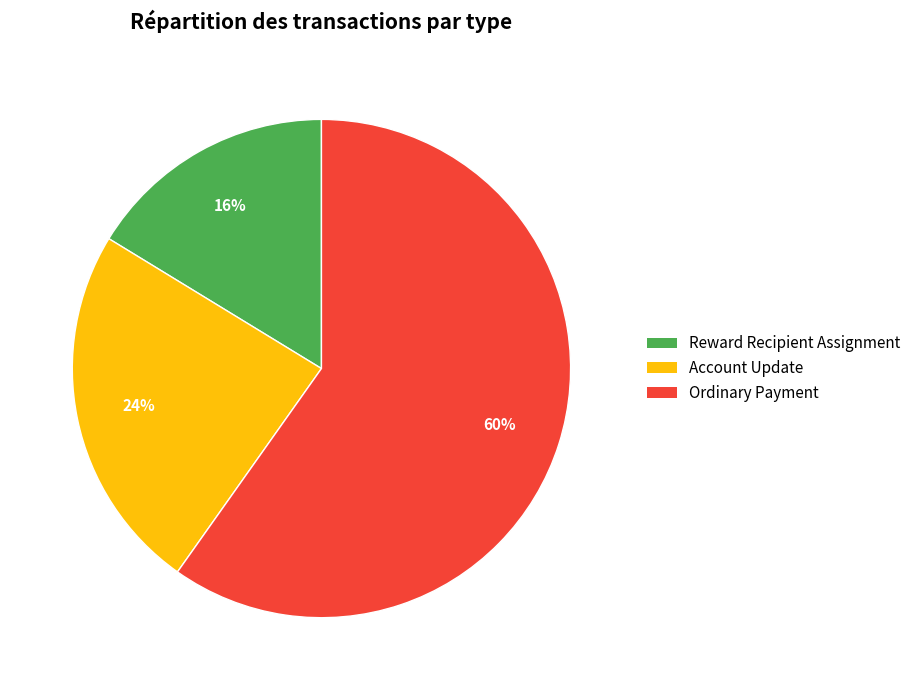

How many segments does this pie chart have?

3